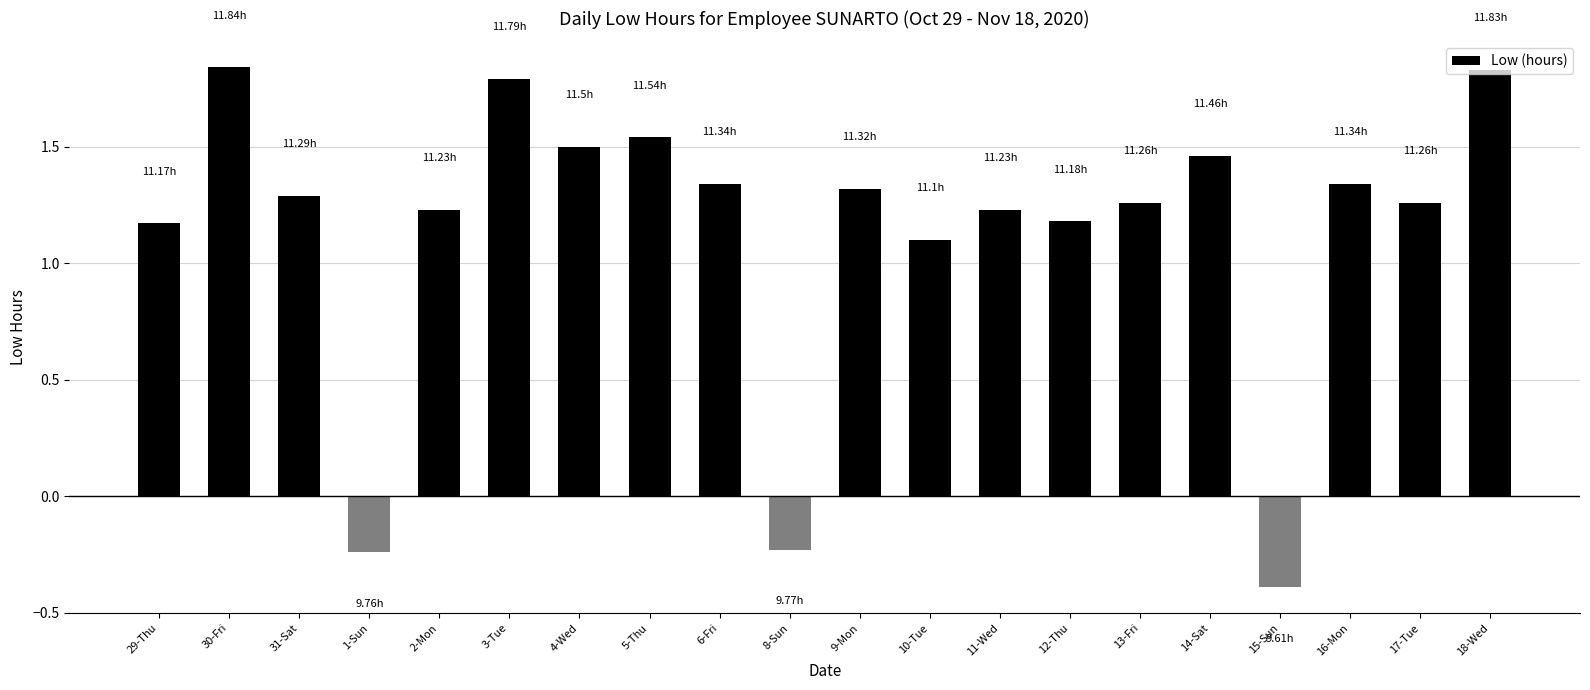

What is the difference between the values at 1-Sun and 29-Thu?

1.4